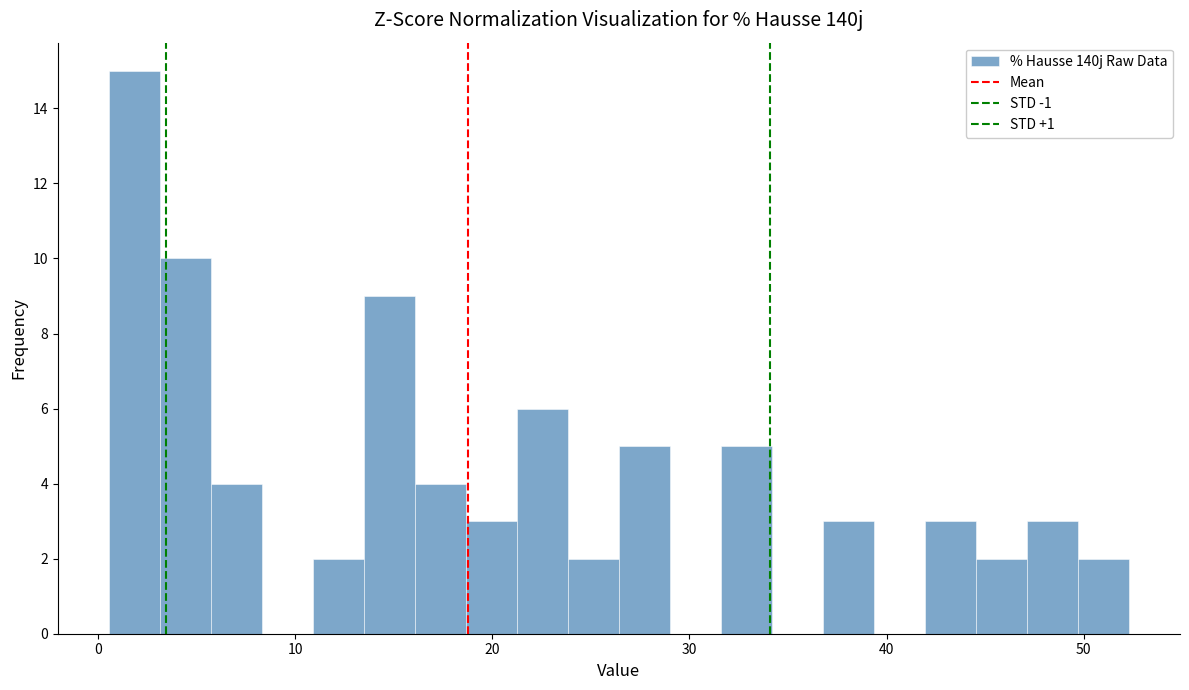

Around what value on the x-axis is the tallest bar? Give the approximate position of its centre, as read against the axis.

2